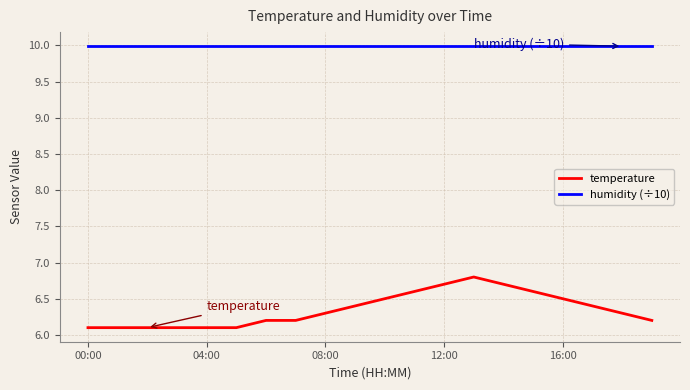

Rank the series by their maximum value, from highest to lowest.

humidity (÷10), temperature